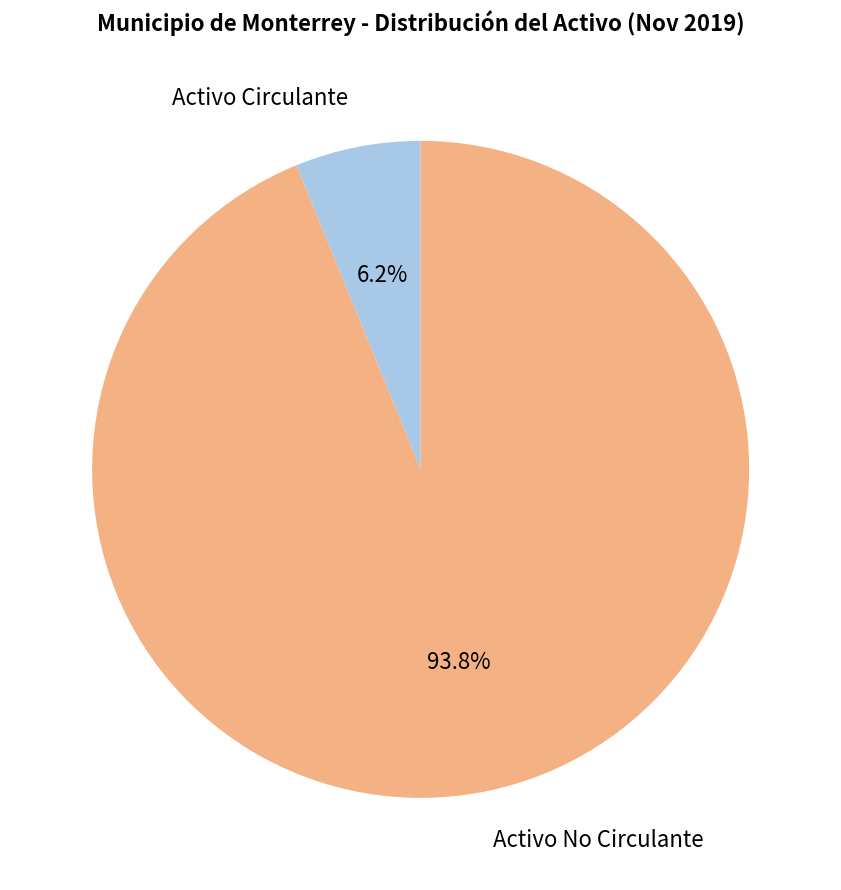

To the nearest percent, what percentage of the pie is Activo No Circulante?

94%